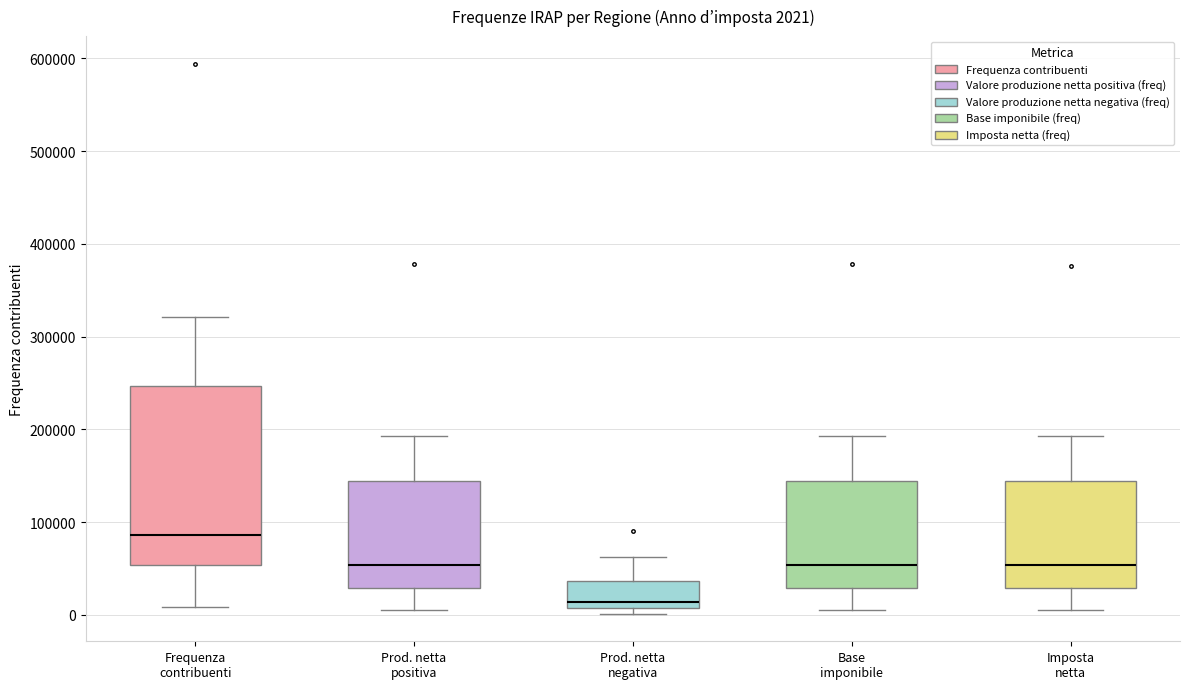

Which box is the tallest, from its lower edge to its upper edge?

Frequenza contribuenti